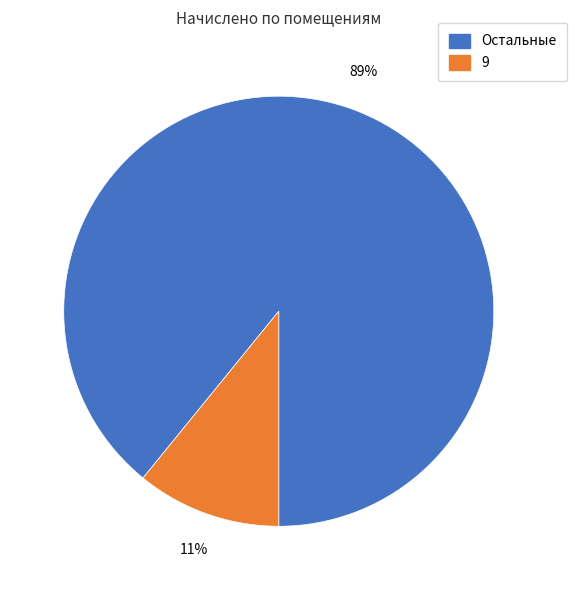

To the nearest percent, what portion does 9 represent?

11%